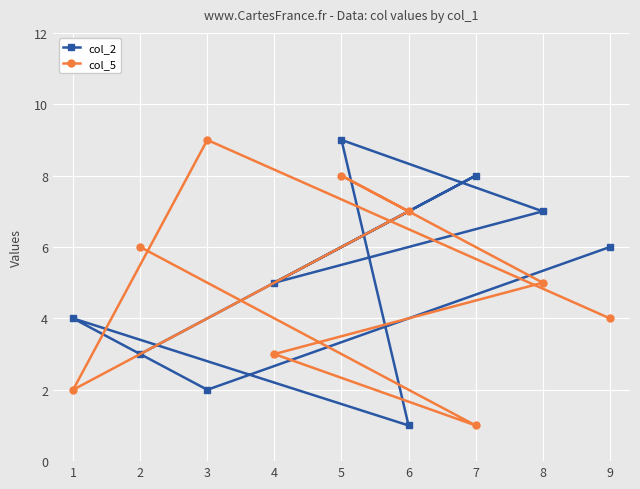

The col_5 series shows 6 at 9. True or false?

False